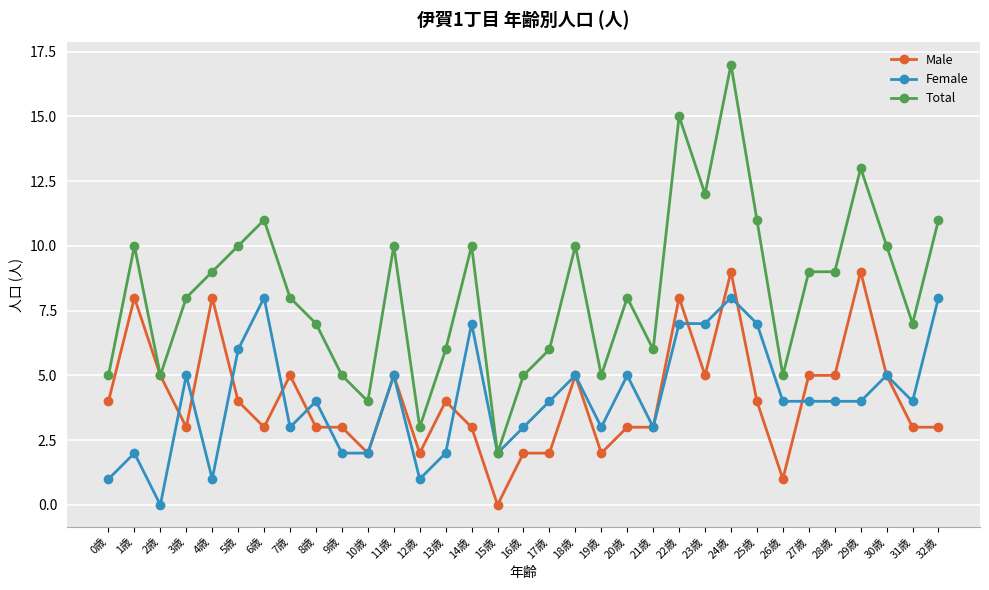

What is the difference between the highest and lowest values at 10歳?

2